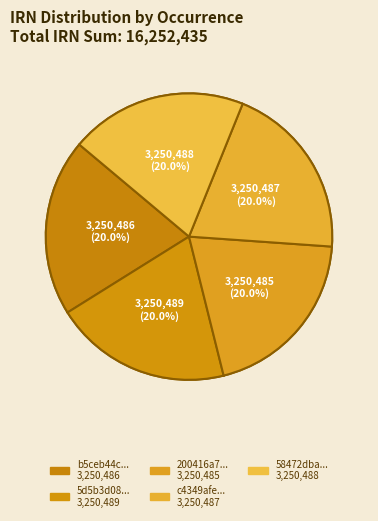

To the nearest percent, what percentage of the pie is 58472dba-27e8-4344-9d12-c6f5344e566a?

20%